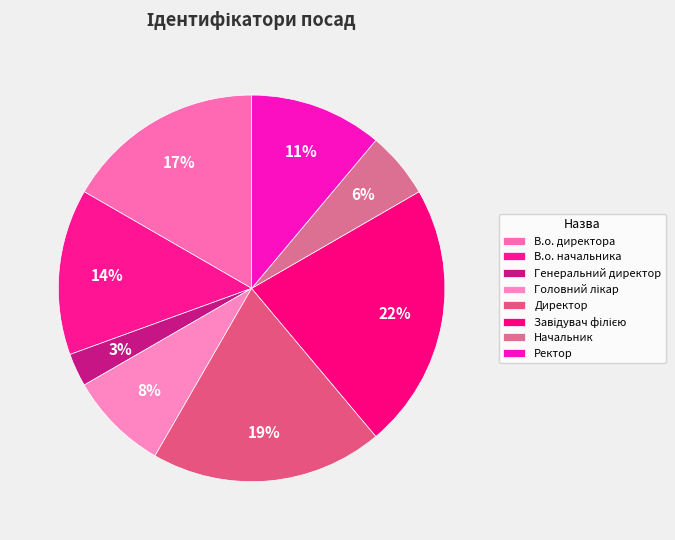

True or false: Начальник accounts for 13% of the total.

False